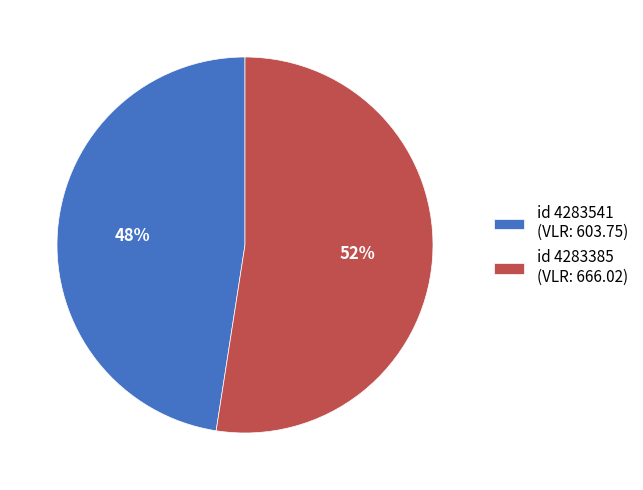

To the nearest percent, what percentage of the pie is id 4283541 (VLR: 603.75)?

48%